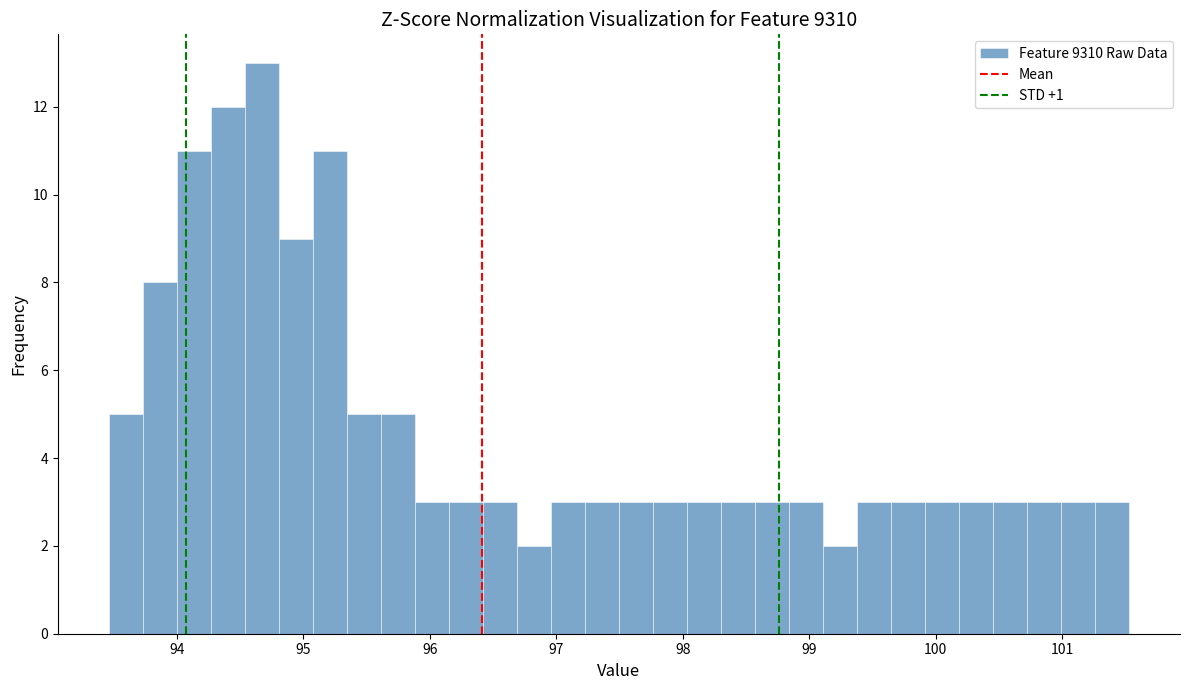

Read against the x-axis, roughly where is the centre of the tallest bar?

94.7